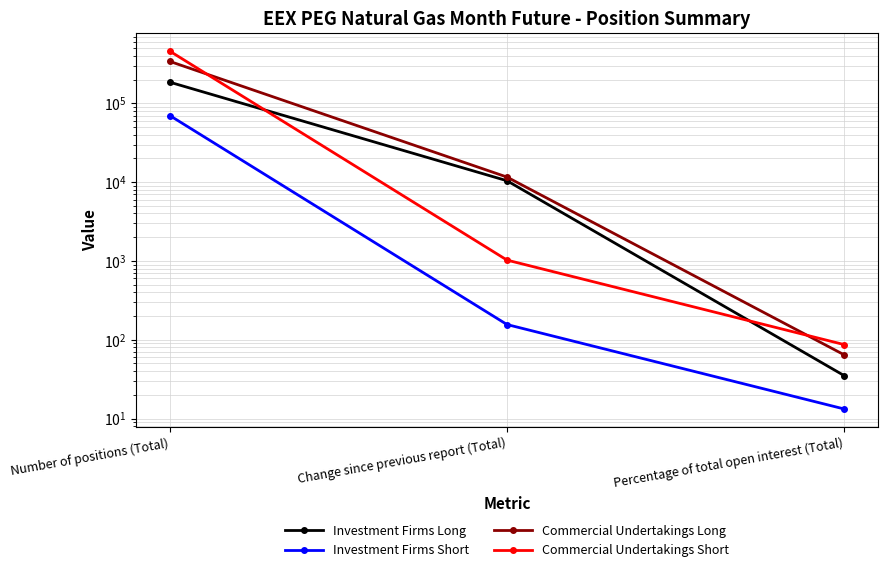

Which label corresponds to the smallest value in the chart?

Percentage of total open interest (Total)